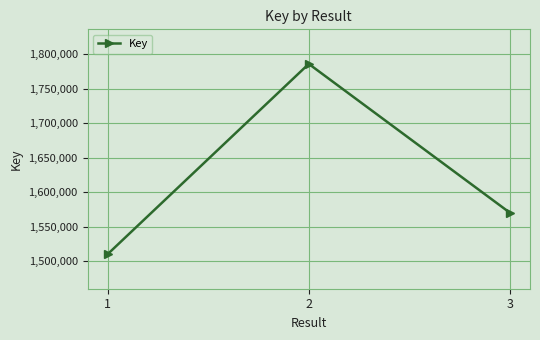

Which category has the lowest value across all series?

1